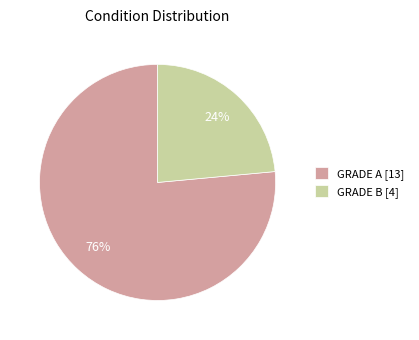

True or false: GRADE A accounts for 76% of the total.

True